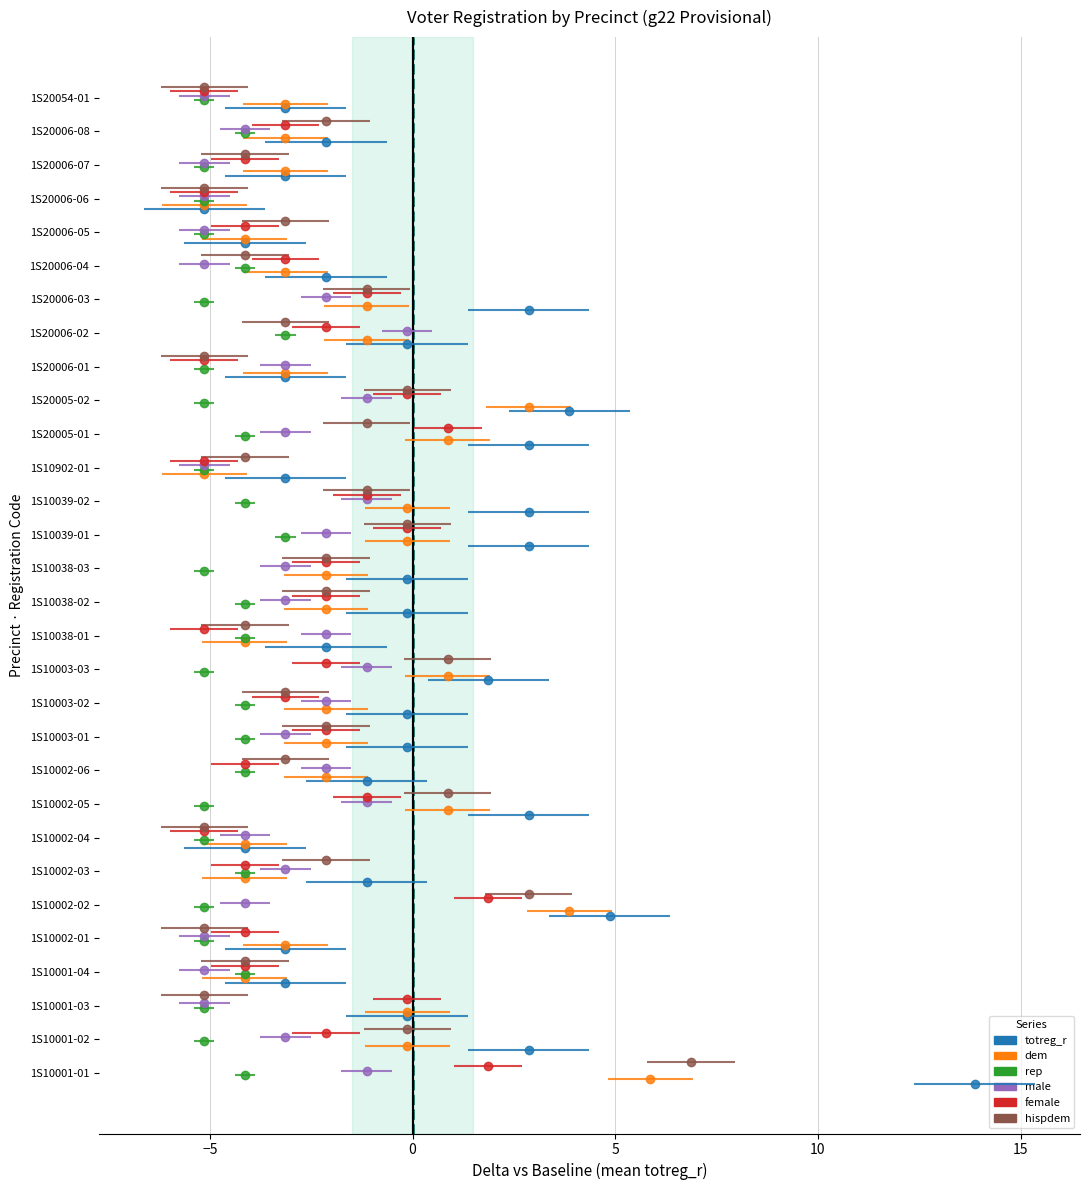

What is the spread (max minus min) of values at 1S10001-01?

18